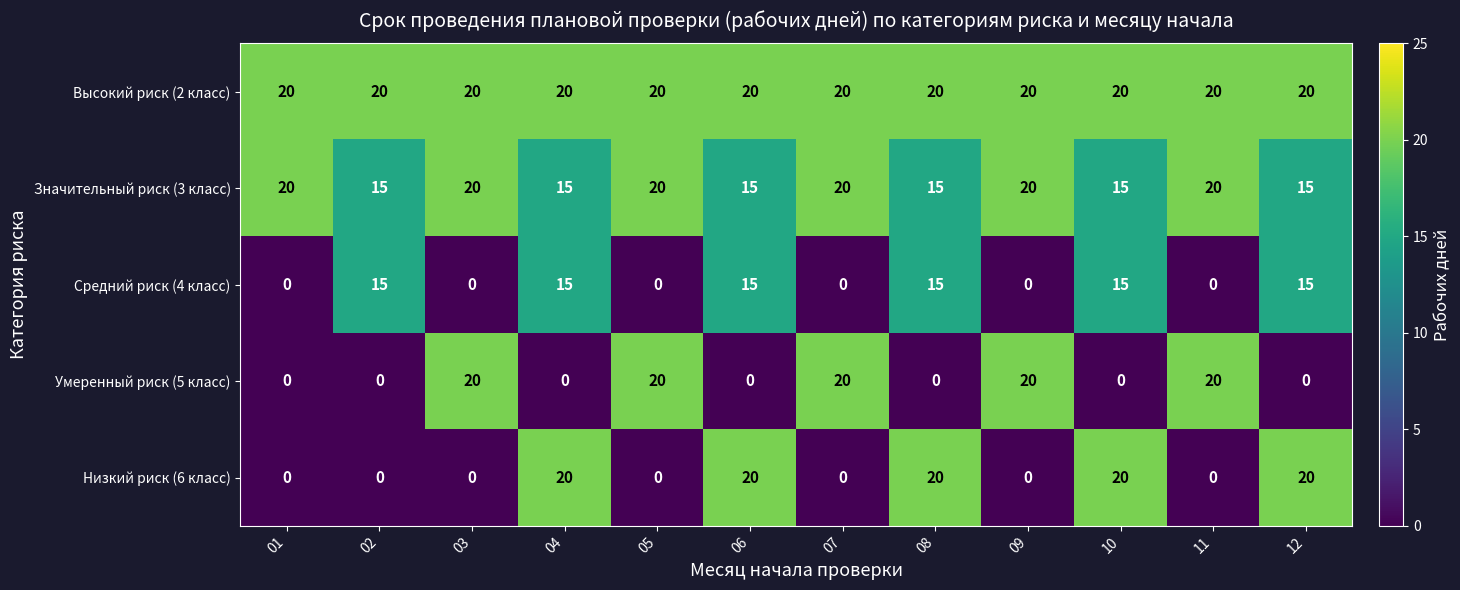

What is the spread (max minus min) of values at 07?

20